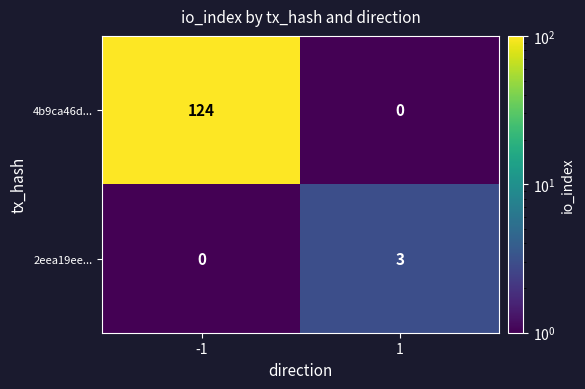

Rank the series by their maximum value, from highest to lowest.

4b9ca46d..., 2eea19ee...